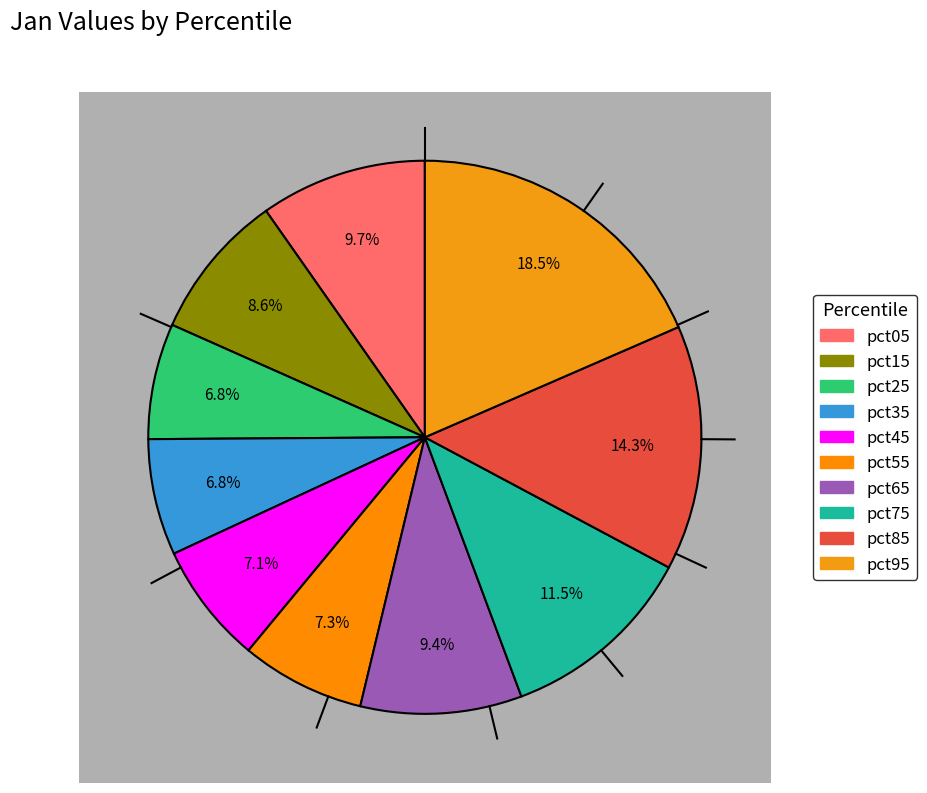

Is there any slice that represents more than half of the pie?

No